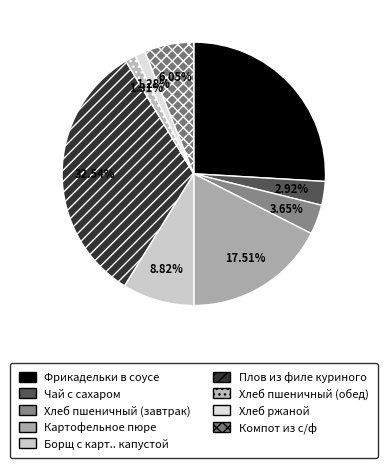

Which has a higher value, Чай с сахаром or Картофельное пюре?

Картофельное пюре